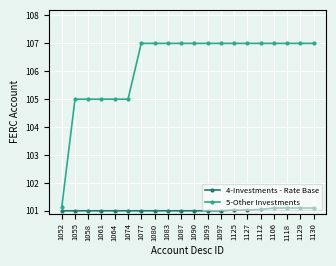

List the series in order of their peak value, highest first.

5-Other Investments, 4-Investments - Rate Base